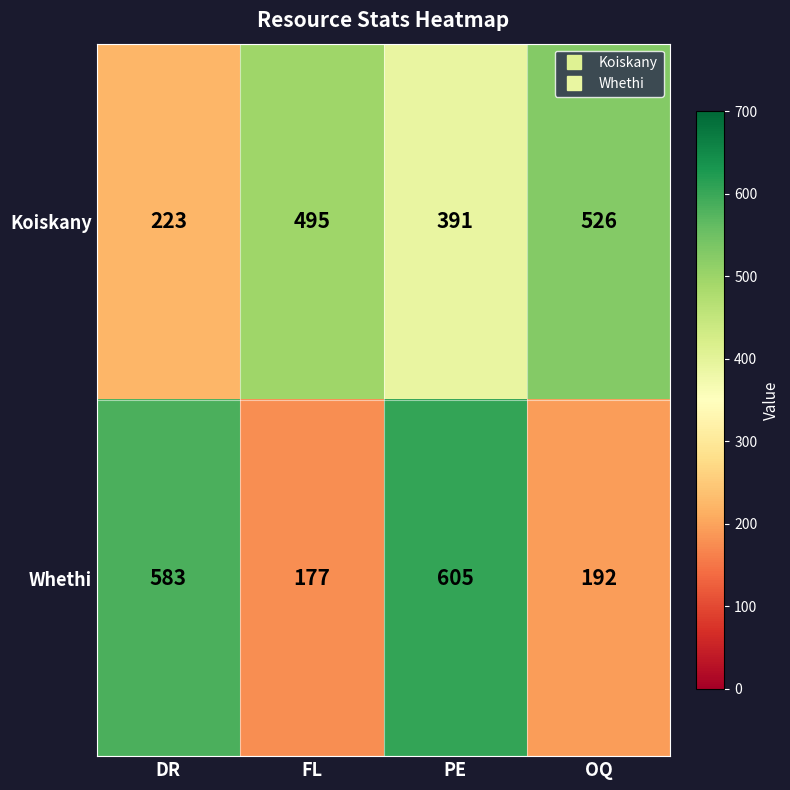

At which category is the sum across all series the highest?

PE